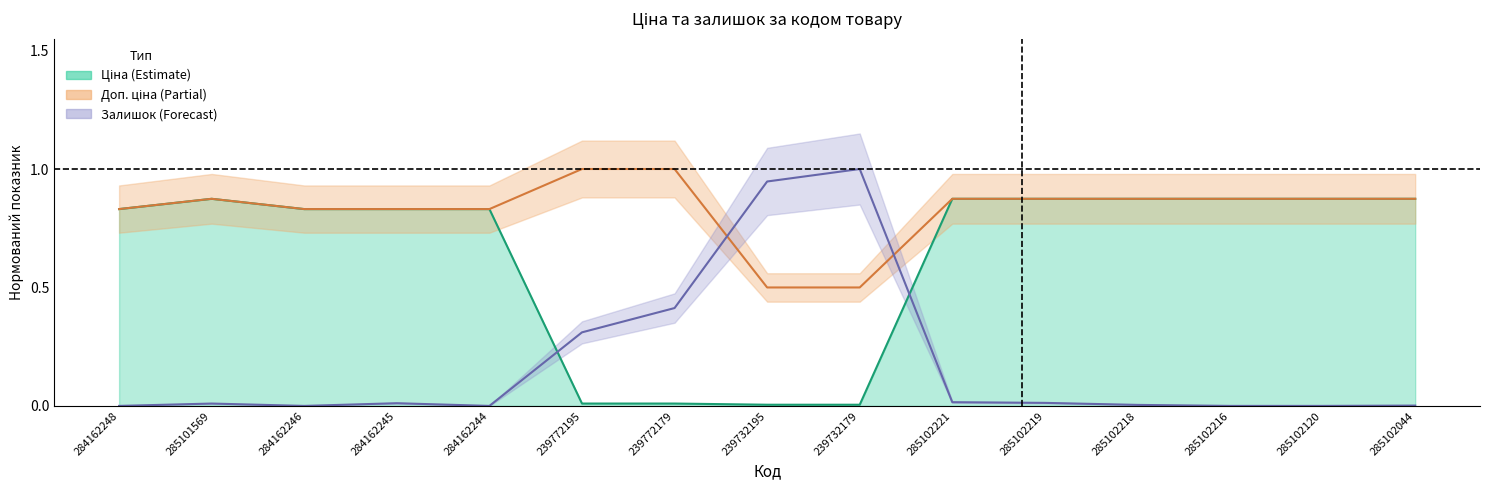

Which category has the lowest value in the Залишок series?

284162248